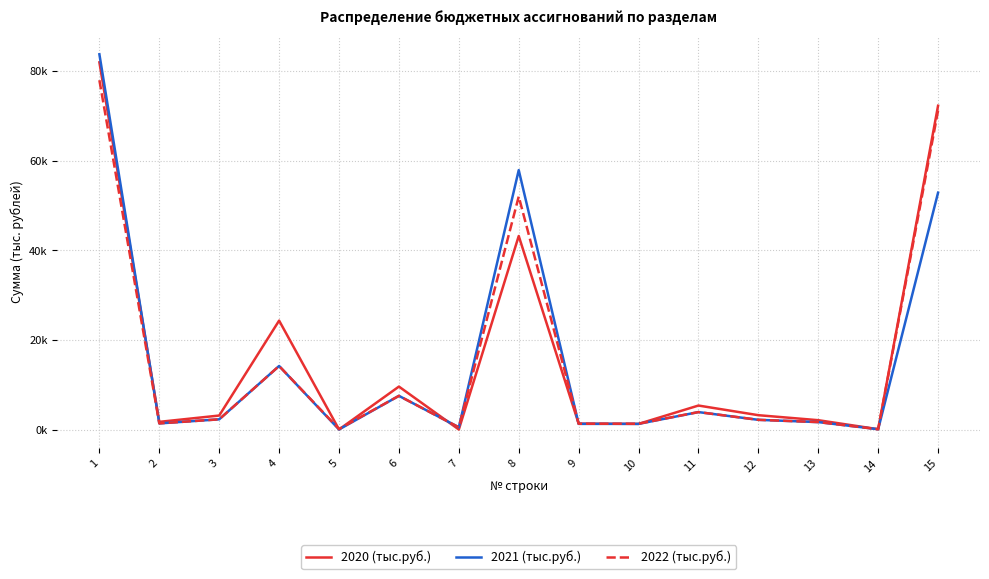

Does the chart have visible grid lines?

Yes